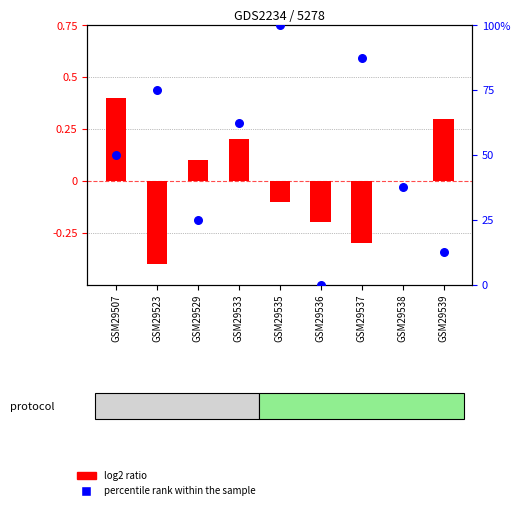

What is the total value across all series at GSM29538?

37.5